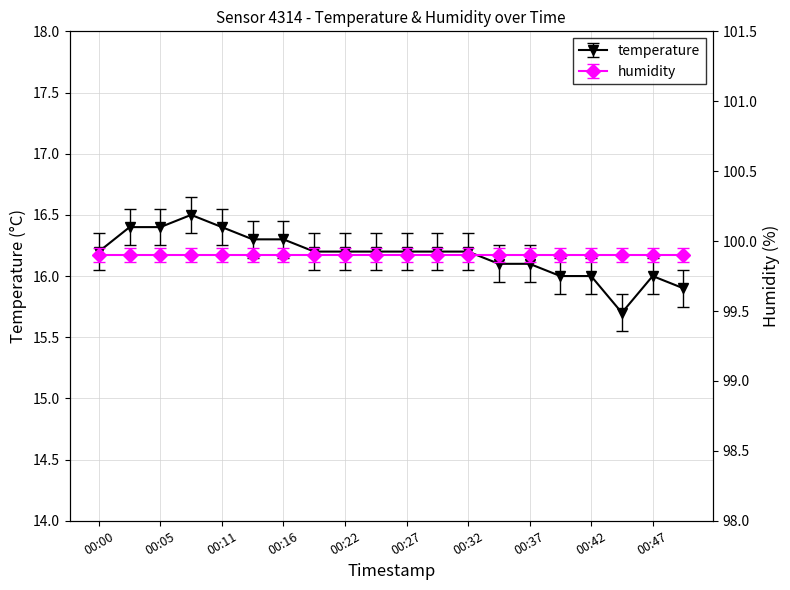

Rank the categories by value from highest to lowest.

00:08, 00:03, 00:05, 00:11, 00:13, 00:16, 00:00, 00:19, 00:22, 00:25, 00:27, 00:30, 00:32, 00:35, 00:37, 00:40, 00:42, 00:47, 00:50, 00:45